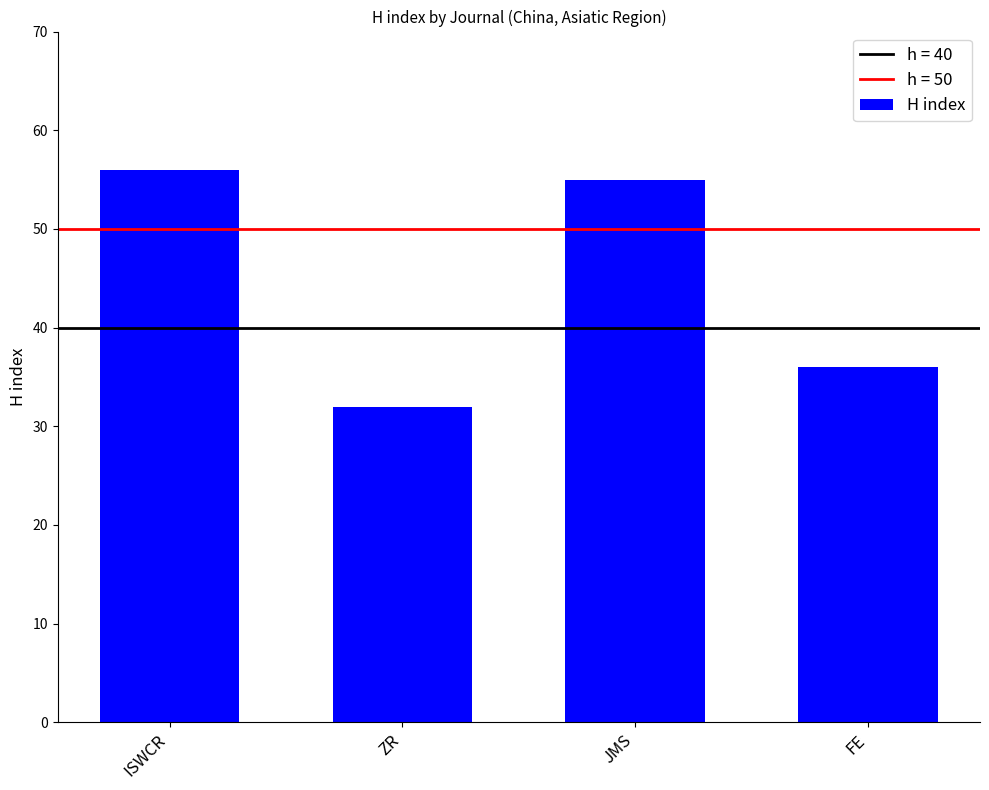

Does the chart contain stacked bars?

No